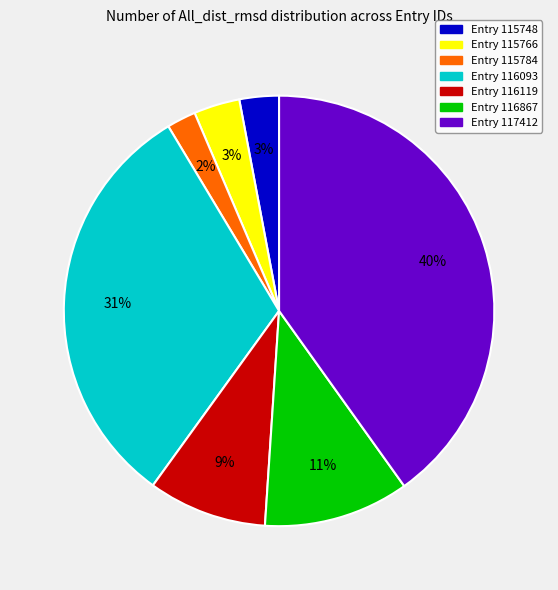

Is there a majority slice in this chart?

No